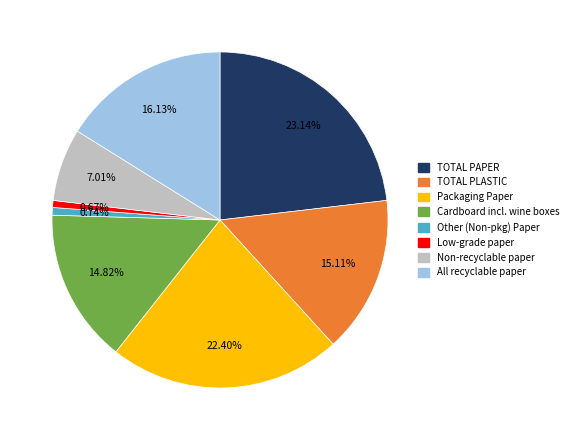

To the nearest percent, what is the average slice percentage?

12%